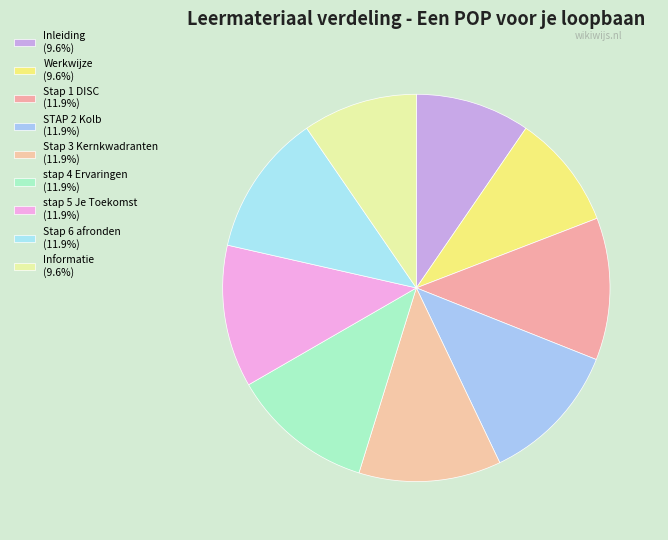

To the nearest percent, what is the average slice percentage?

11%